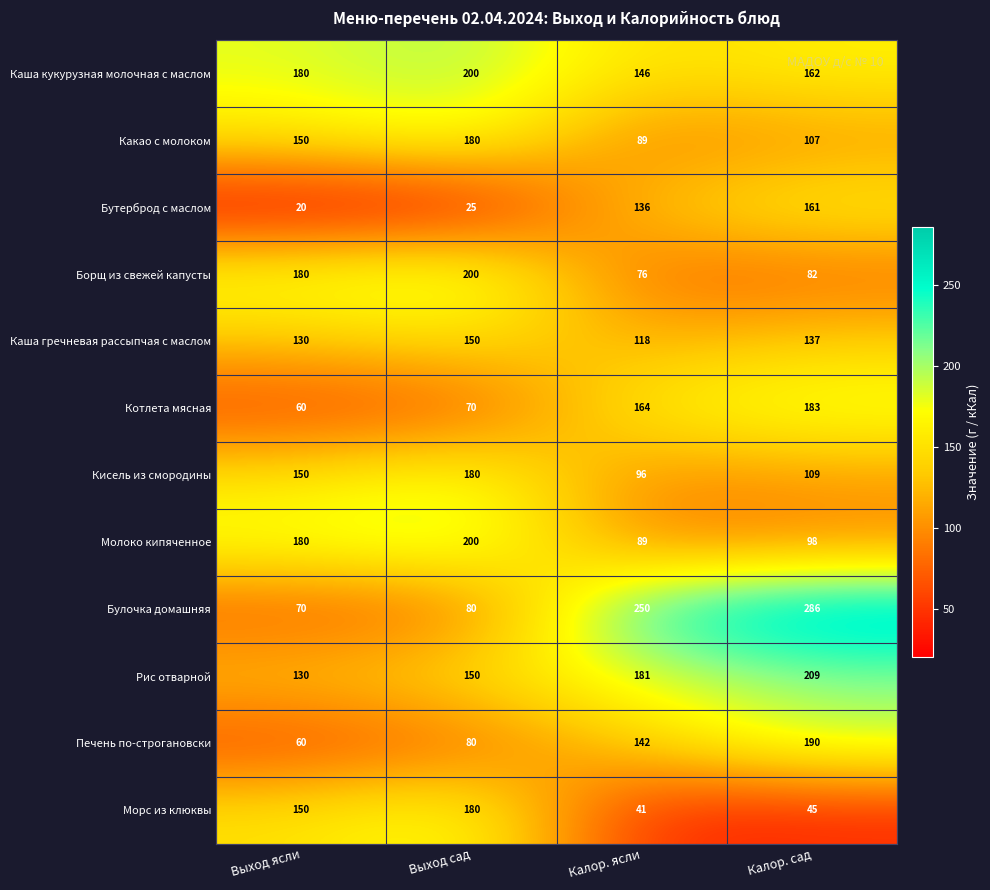

Rank the categories by Котлета мясная value from highest to lowest.

Калор. сад, Калор. ясли, Выход сад, Выход ясли